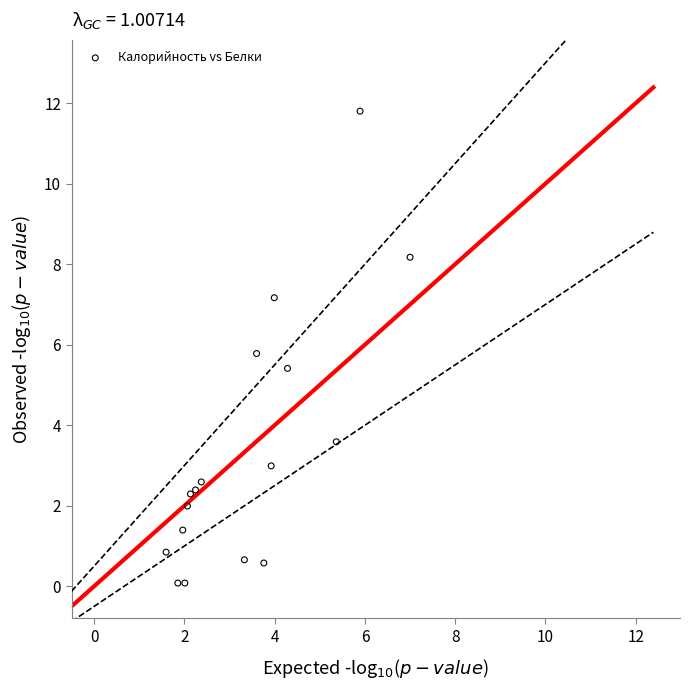

What Y value in the scatter plot is closest to 5?

5.4